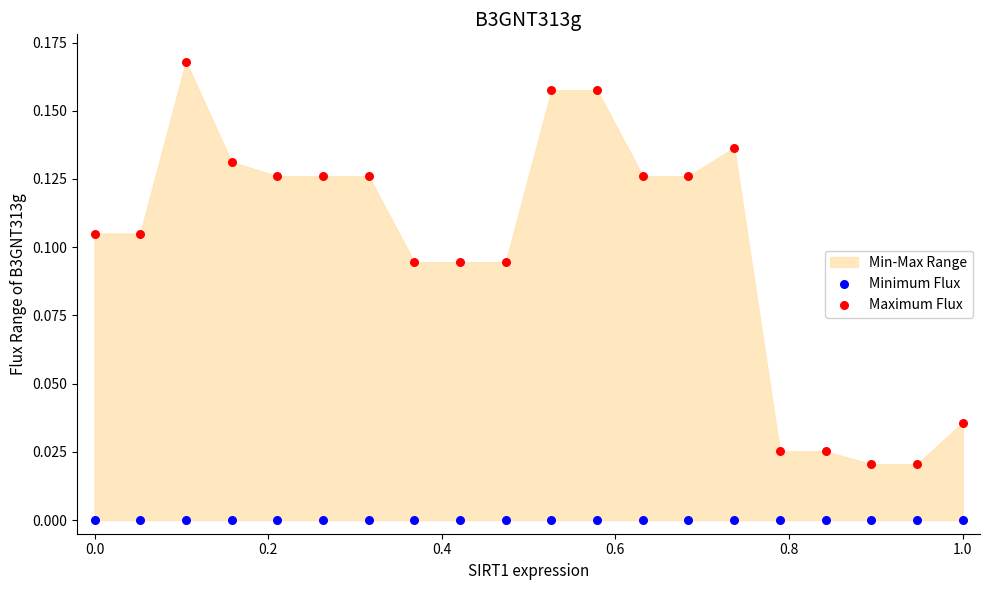

Which series contains the lowest Y value?

Minimum Flux